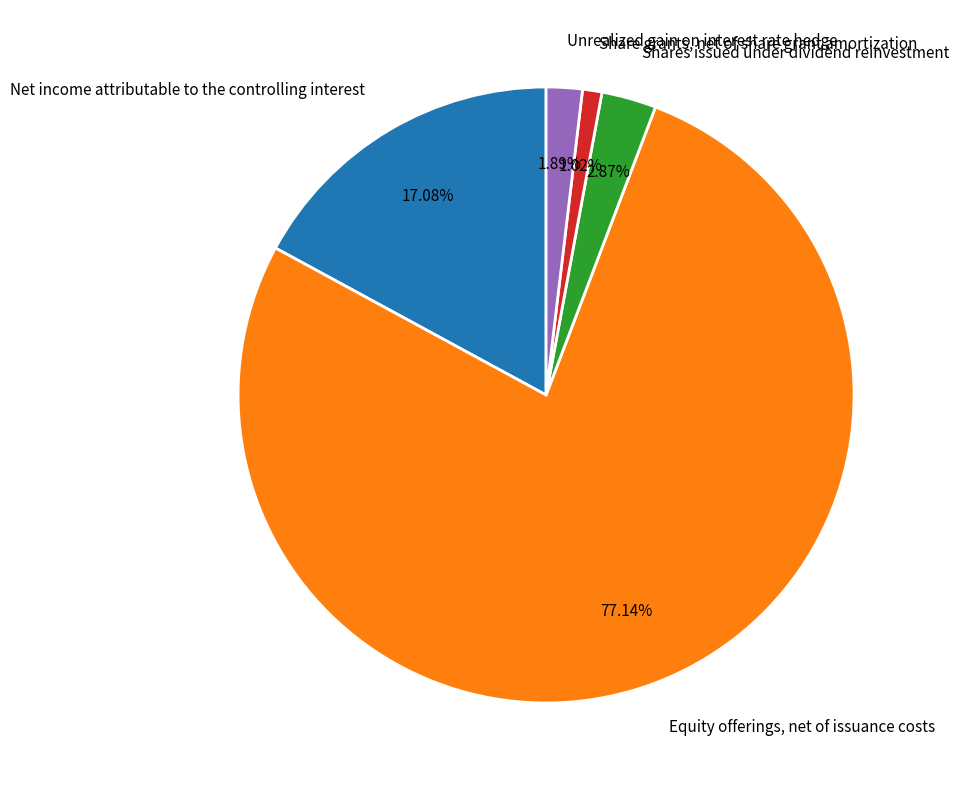

Between Unrealized gain on interest rate hedge and Equity offerings, net of issuance costs, which is larger?

Equity offerings, net of issuance costs